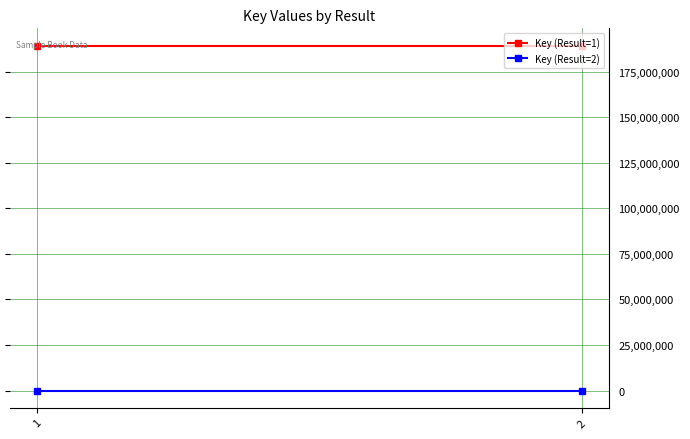

What is the value of the Key (Result=2) point at the 1st from the left?

6140